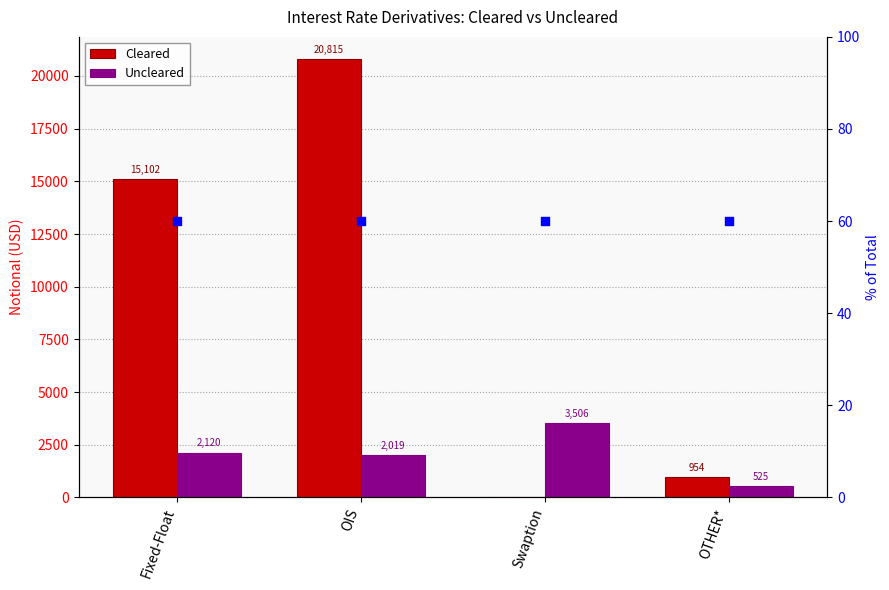

Which series has the largest total across all categories?

Cleared